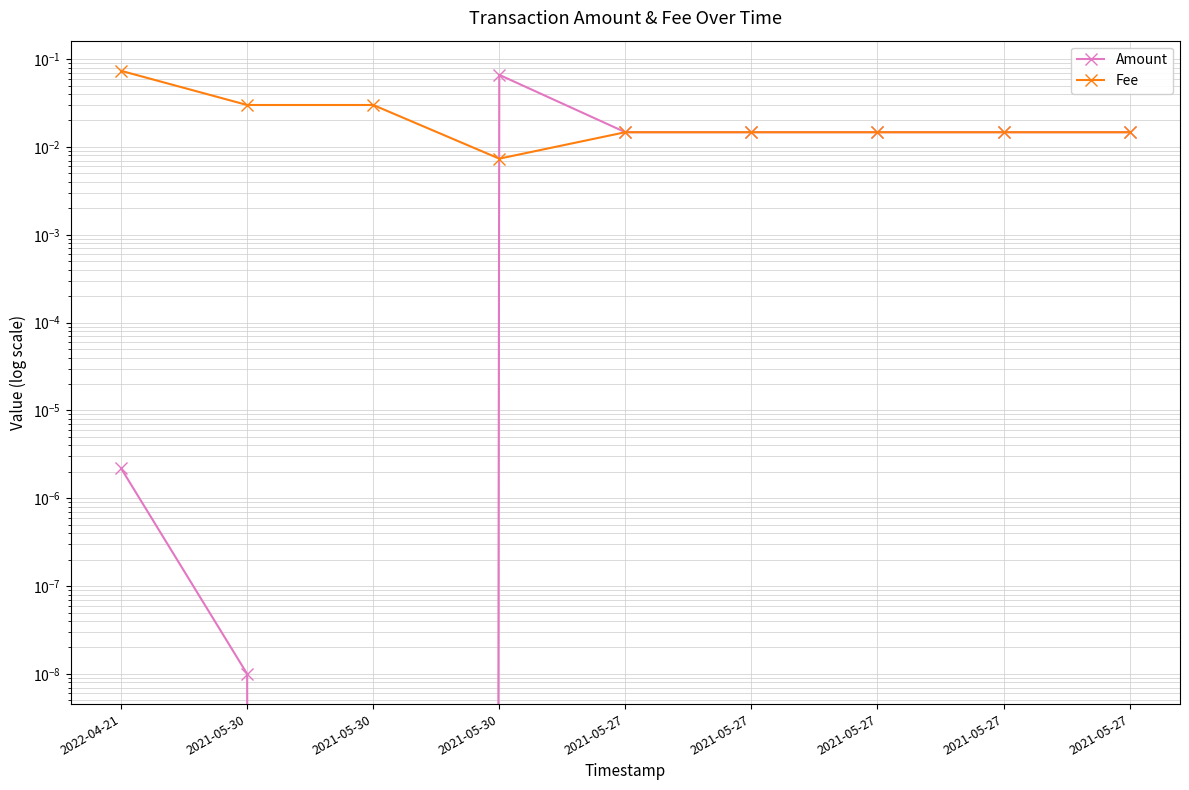

Reading left to right, extract all data points from this chart.

Amount: 0.0	0.0	0.0	0.1	0.0	0.0	0.0	0.0	0.0
Fee: 0.1	0.0	0.0	0.0	0.0	0.0	0.0	0.0	0.0